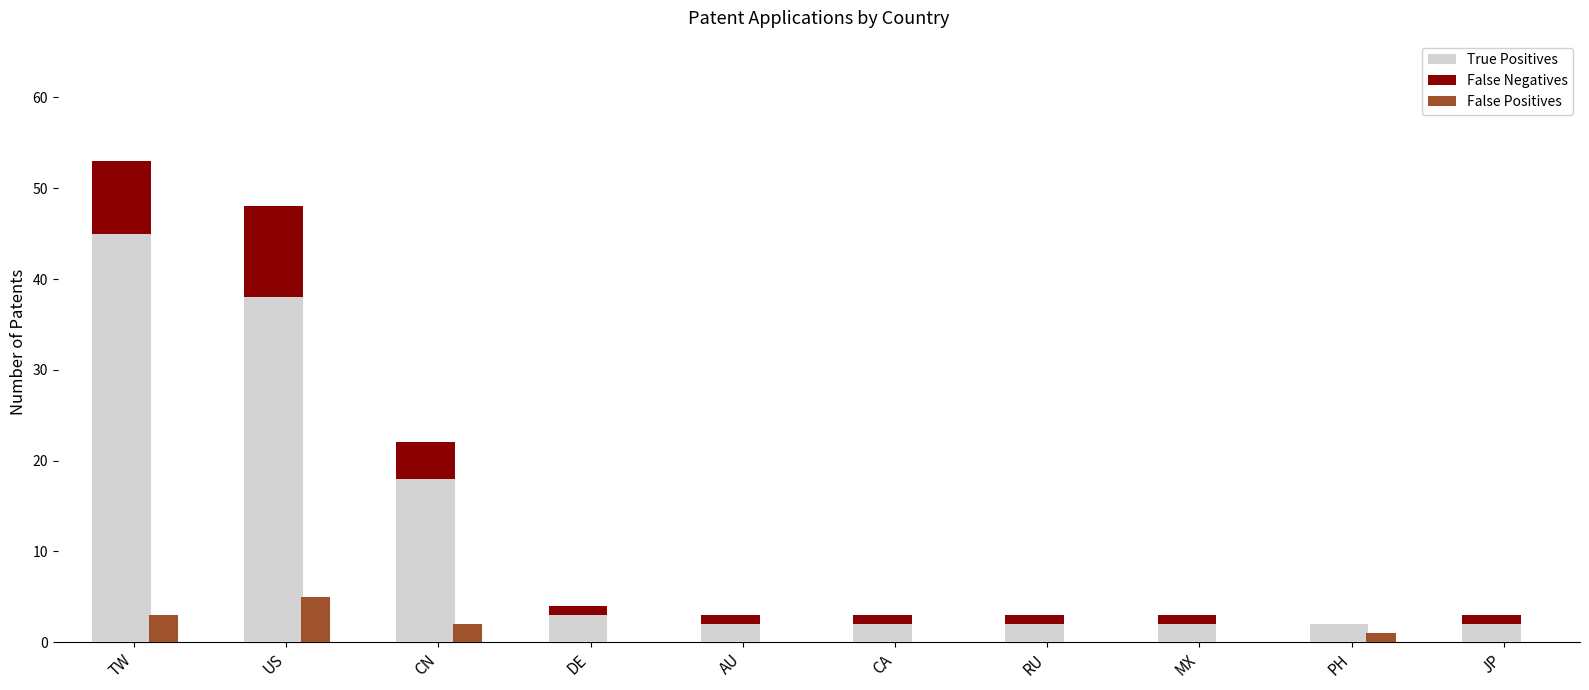

Rank the series by their average value, from lowest to highest.

False Positives, False Negatives, True Positives